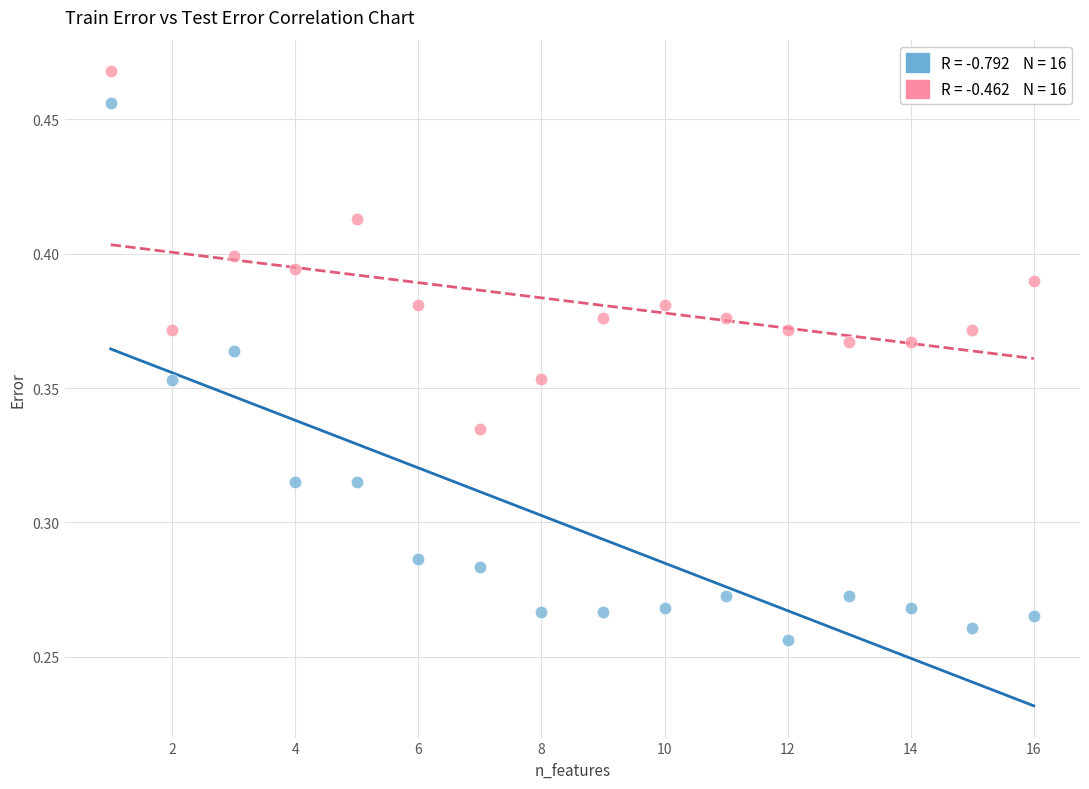

Across all data points, what is the range of X values (max minus min)?

15.0